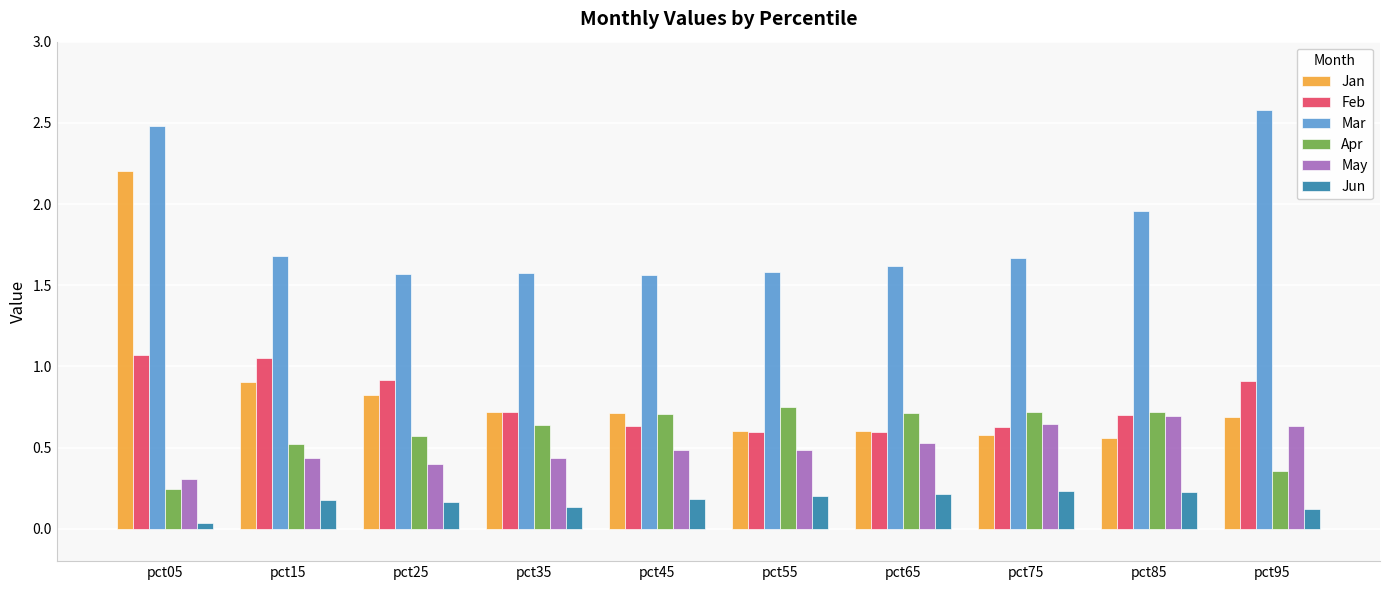

What is the spread (max minus min) of values at pct85?

1.7